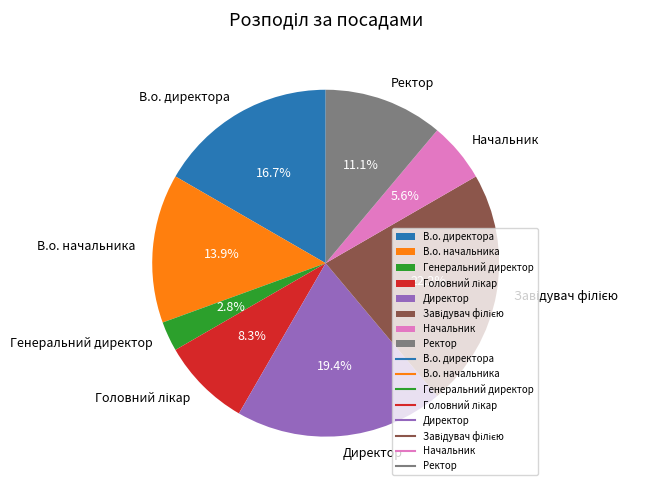

Between В.о. директора and Директор, which is larger?

Директор